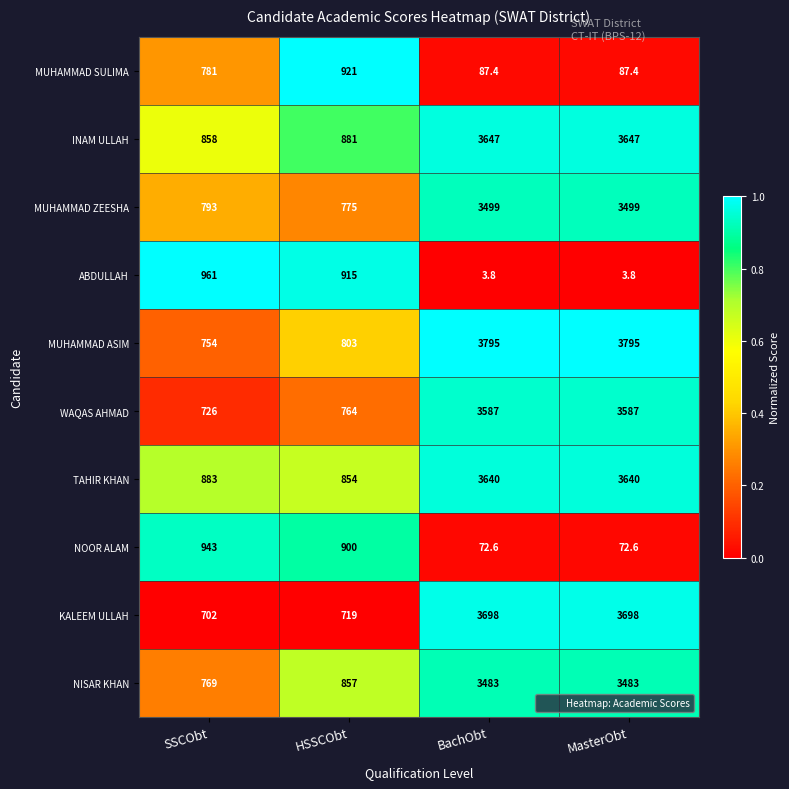

What value does the NISAR KHAN series have at BachObt?

3483.0